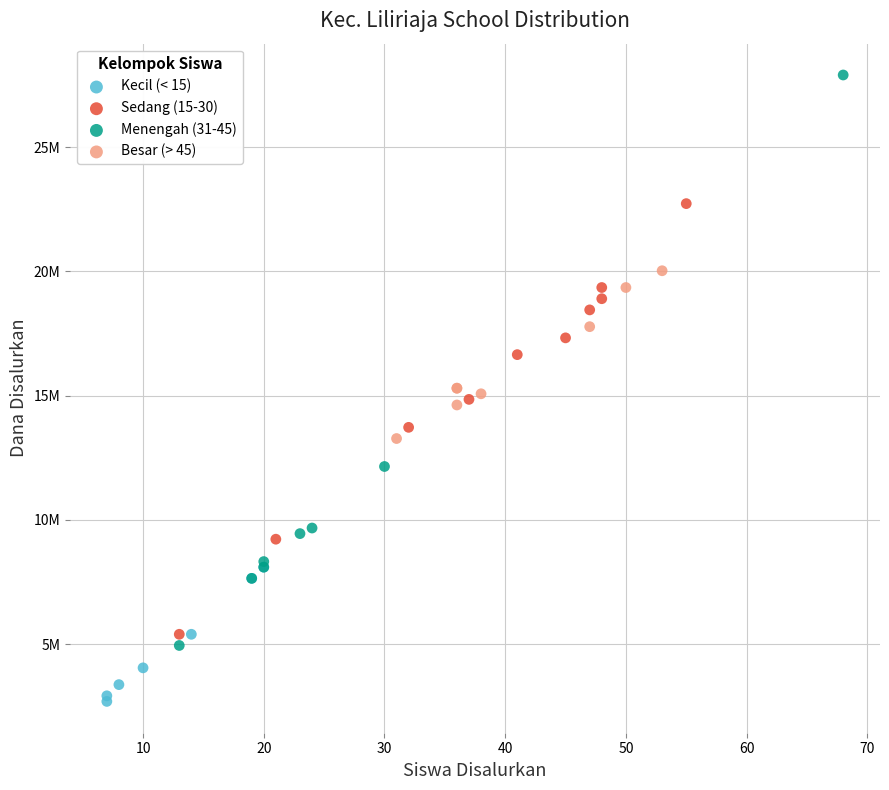

Which series reaches the minimum Y coordinate?

Kecil (< 15)